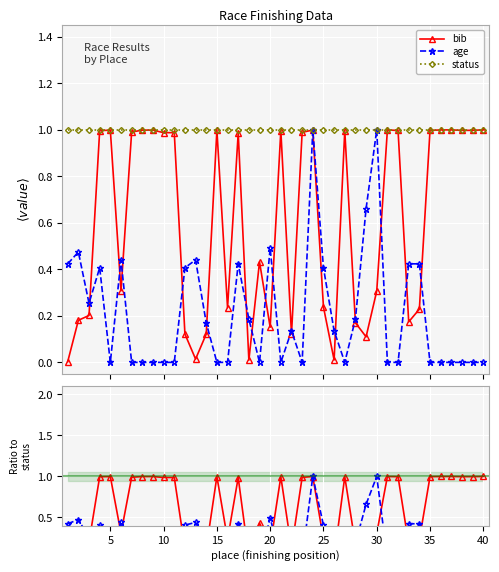

In age / status, how many points are higher than both neighbors (excluding endpoints)?

9